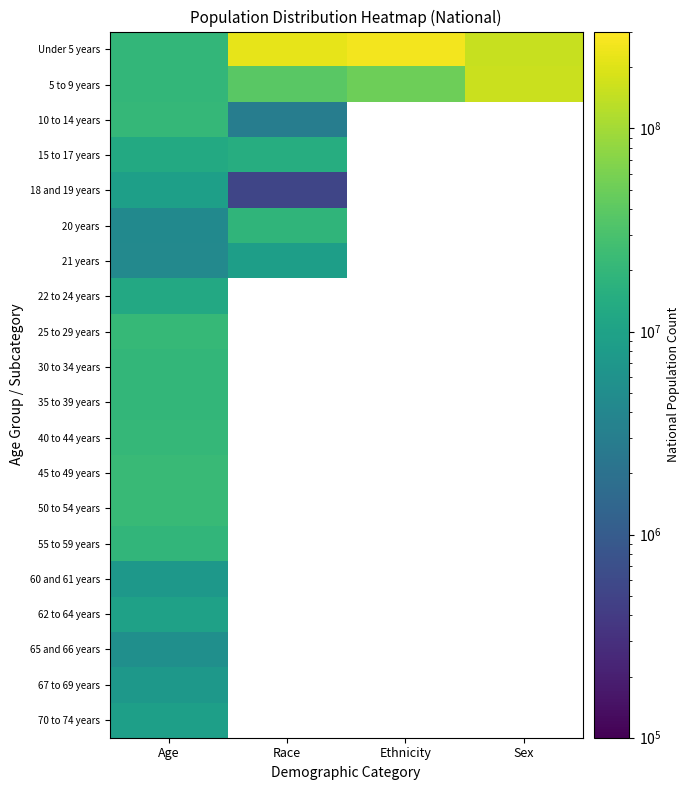

Which category has the lowest value in the 65 and 66 years series?

Age